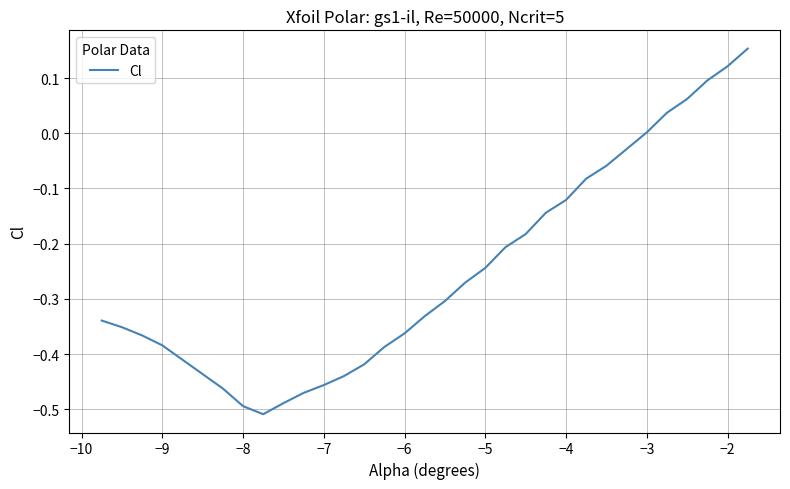

What is the difference between the maximum and minimum values?

0.7